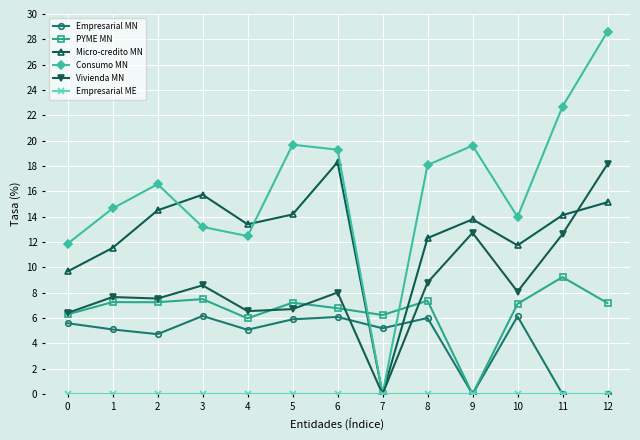

The value of Consumo MN at 4 is 12.5. True or false?

True